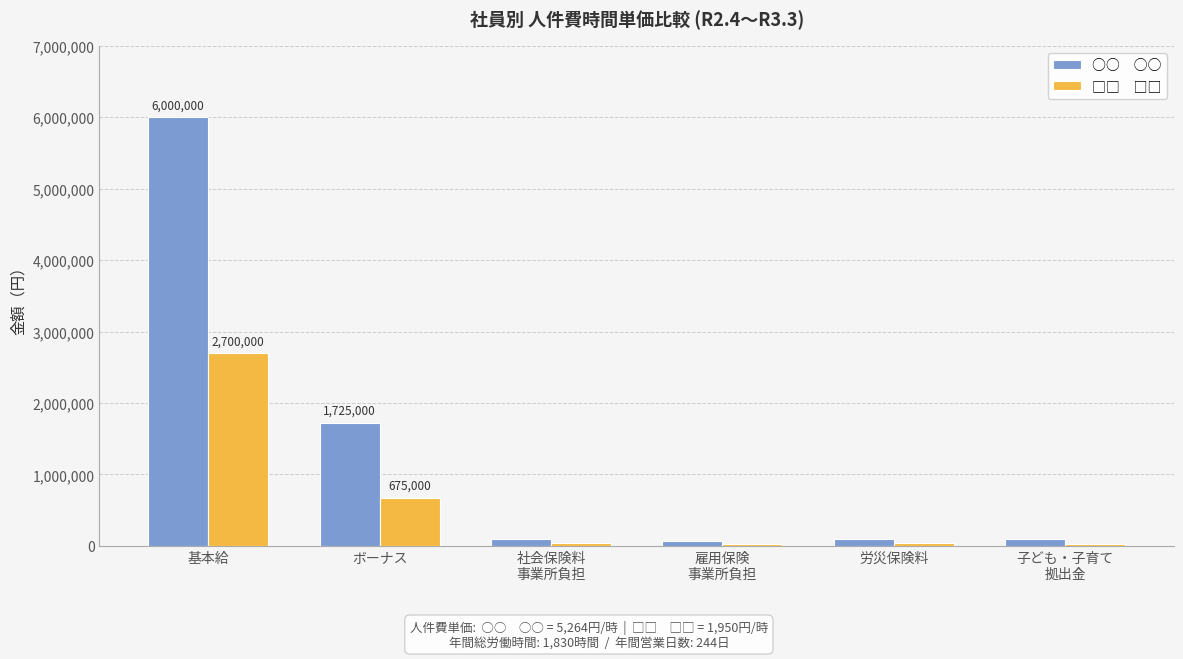

At which category is the sum across all series the highest?

基本給